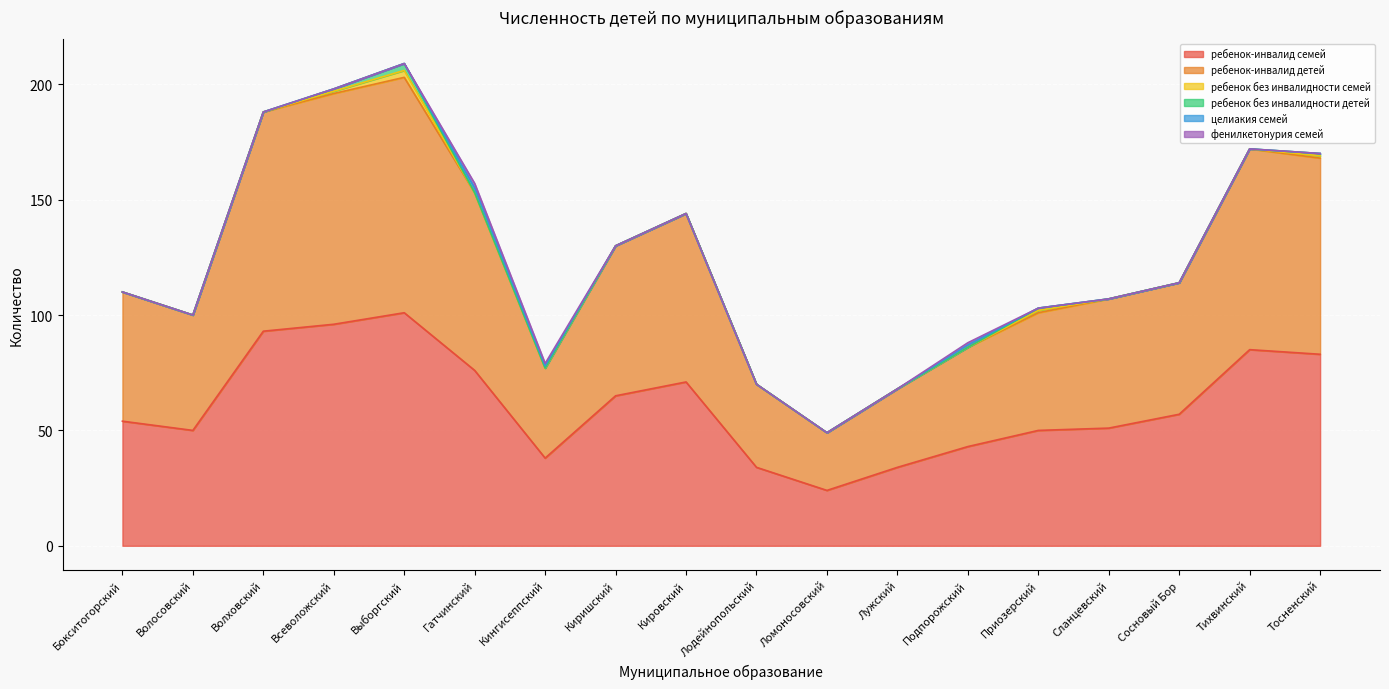

What is the label of the 17th point from the left?

Тихвинский